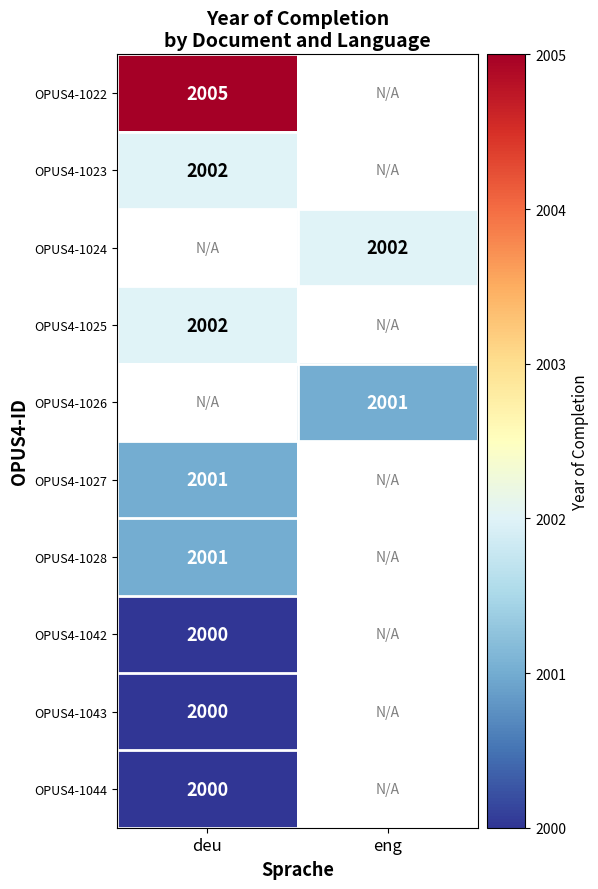

The OPUS4-1025 series shows 2002 at deu. True or false?

True